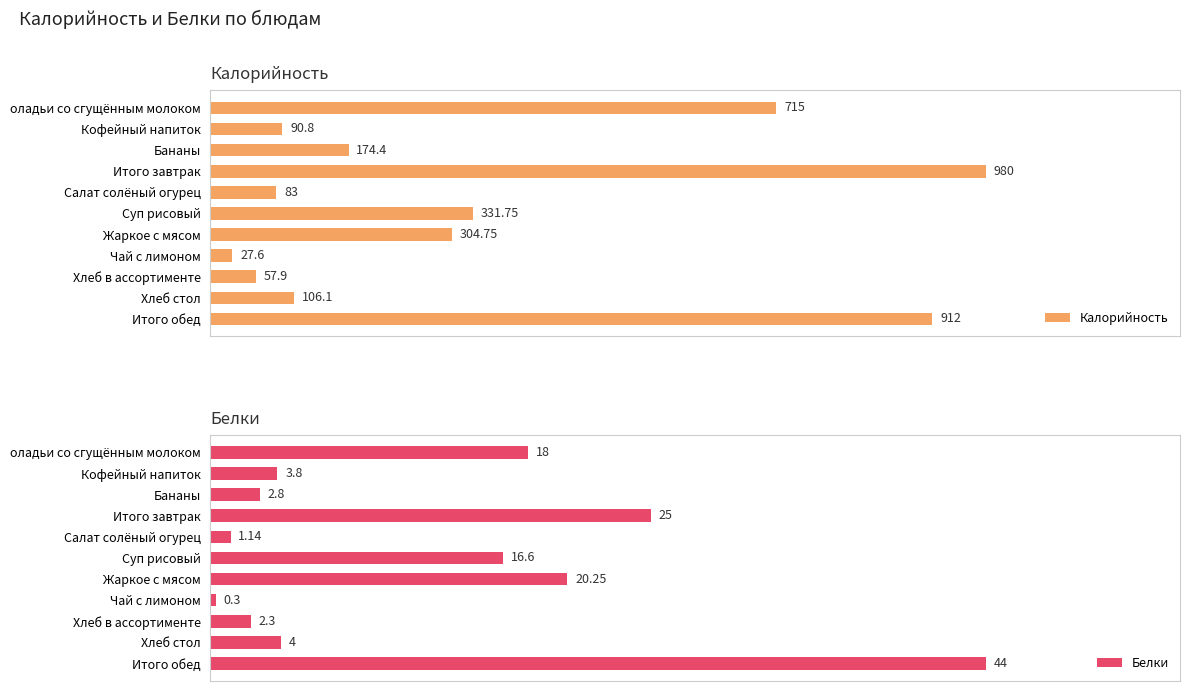

What are all the series names shown in the legend?

Калорийность, Белки